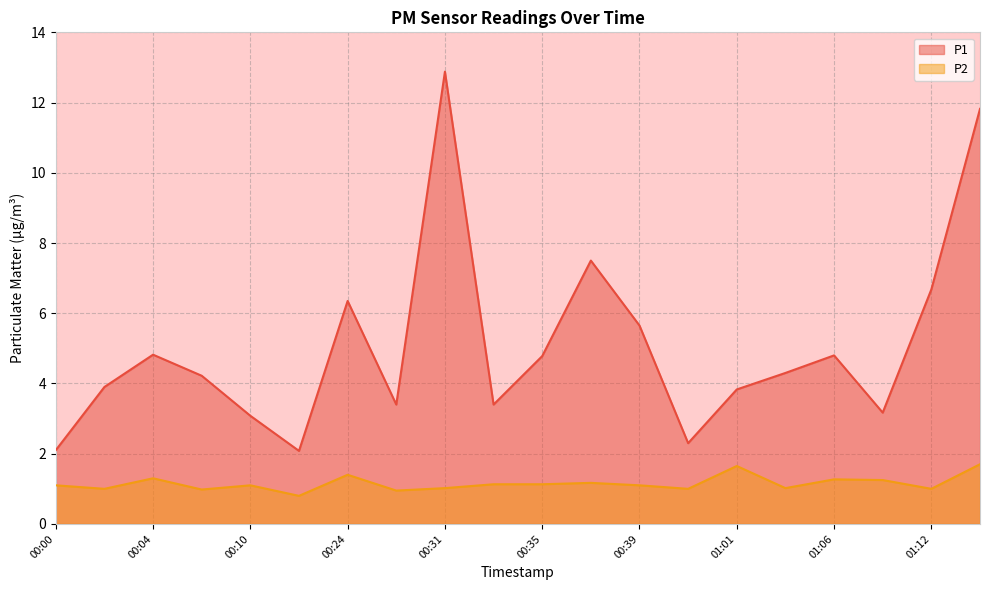

Does the chart display data point markers on the line(s)?

No